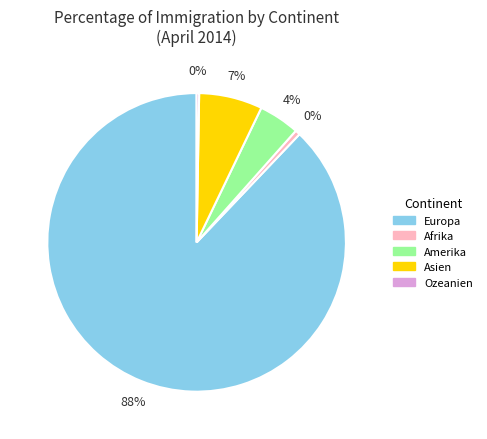

True or false: Asien accounts for 19% of the total.

False